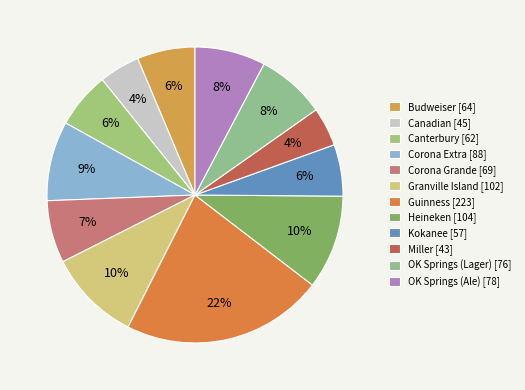

Rank the categories by value from highest to lowest.

Guinness, Heineken, Granville Island, Corona Extra, OK Springs (Ale), OK Springs (Lager), Corona Grande, Budweiser, Canterbury, Kokanee, Canadian, Miller